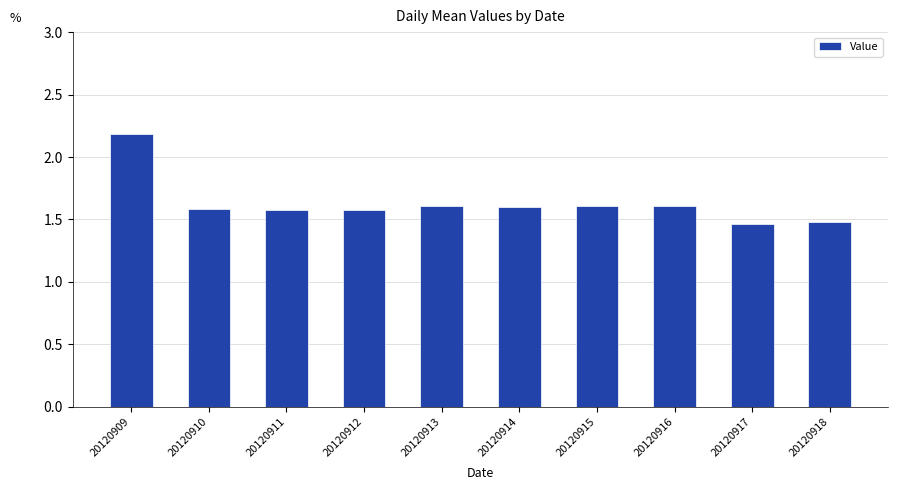

How many values are between 1 and 2?

9